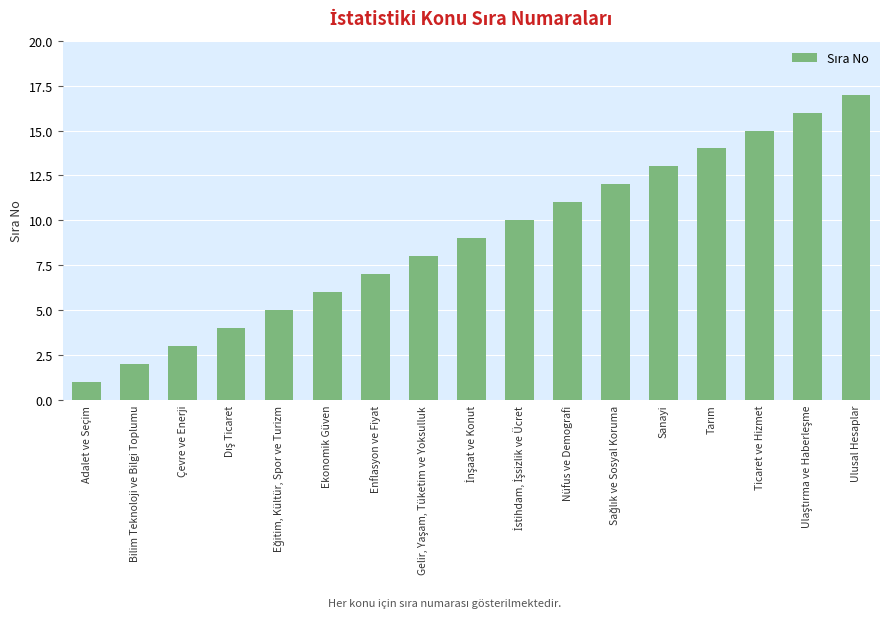

What position from the right is Çevre ve Enerji?

15